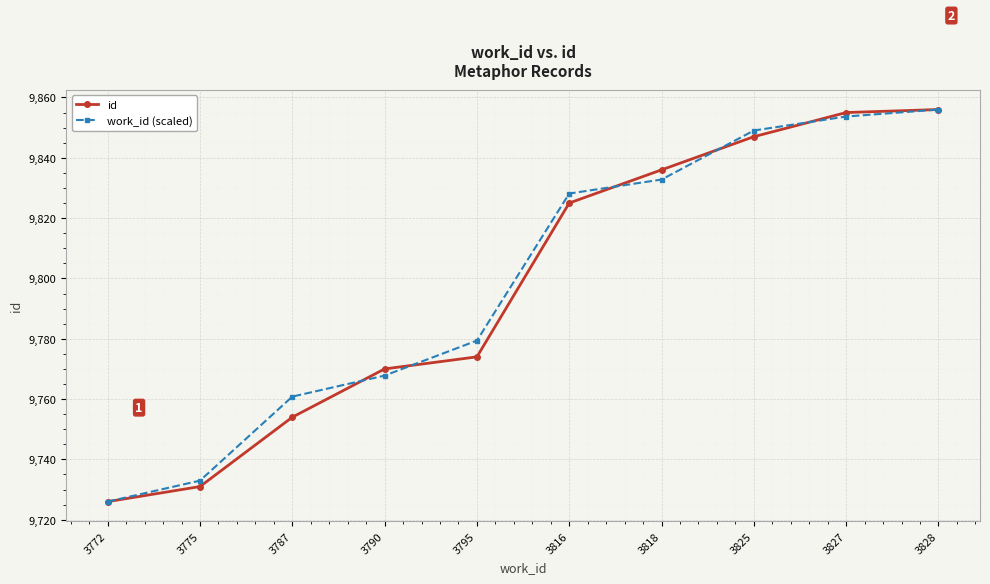

Reading left to right, what are all the values shown in this chart?

id: 9726.0	9731.0	9754.0	9770.0	9774.0	9825.0	9836.0	9847.0	9855.0	9856.0
work_id (scaled): 9726.0	9733.0	9760.8	9767.8	9779.4	9828.1	9832.8	9849.0	9853.7	9856.0